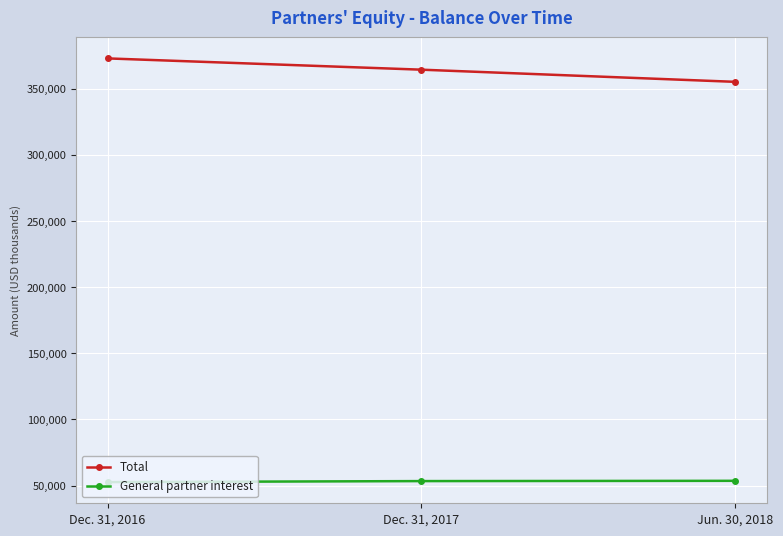

Is it true that General partner interest equals 53656 at Jun. 30, 2018?

True